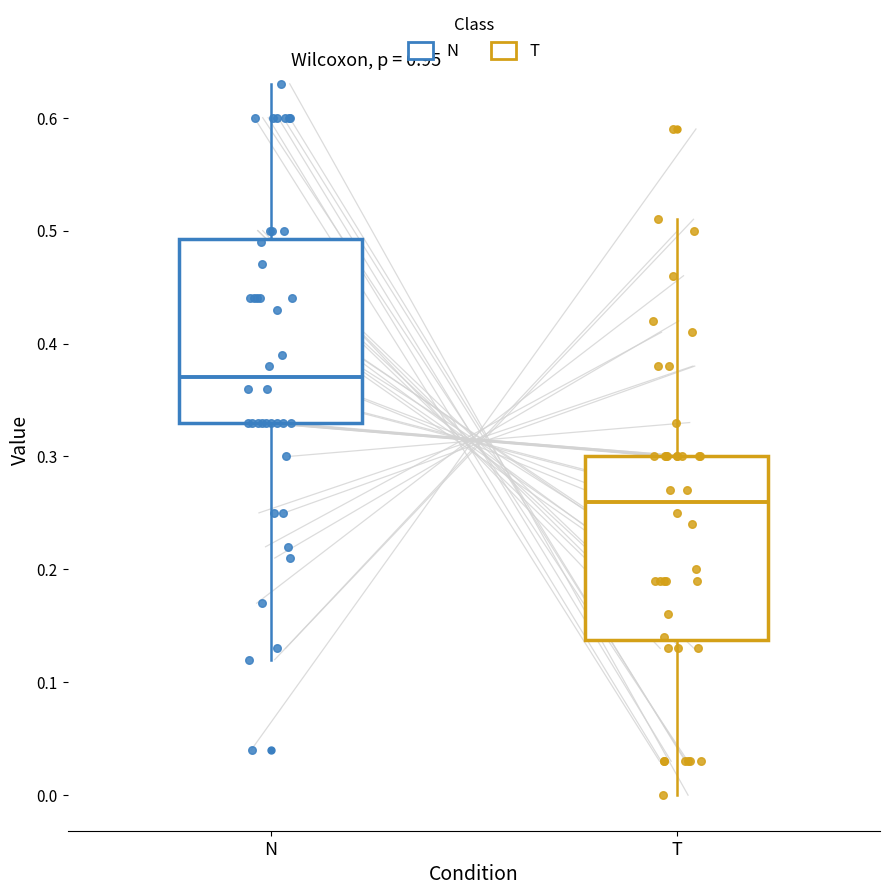

Where is the lower edge of the box for N on the y-axis? The values are not printed on the chart, so give them approximately, as read against the axis.

0.33